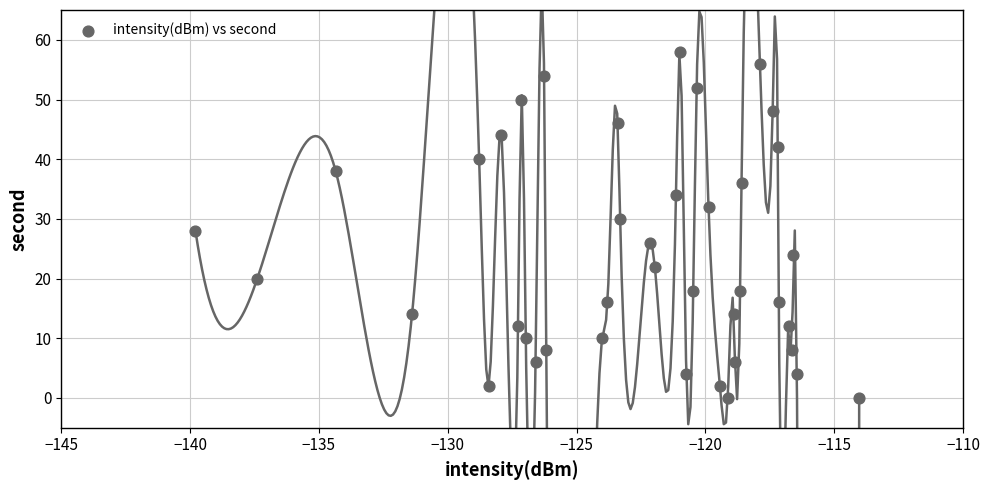

What is the range of Y values (max minus min)?

58